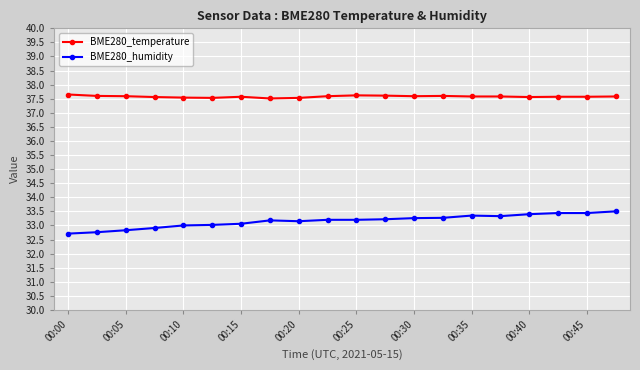

Which series has the largest range (max minus min)?

BME280_humidity